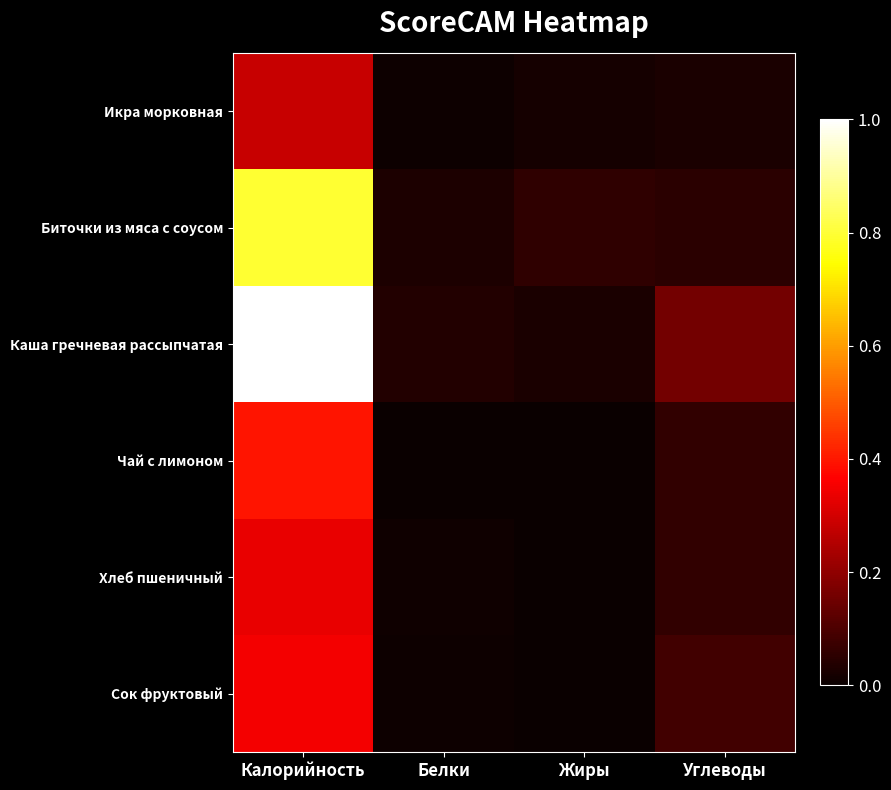

Which category has the lowest value across all series?

Жиры